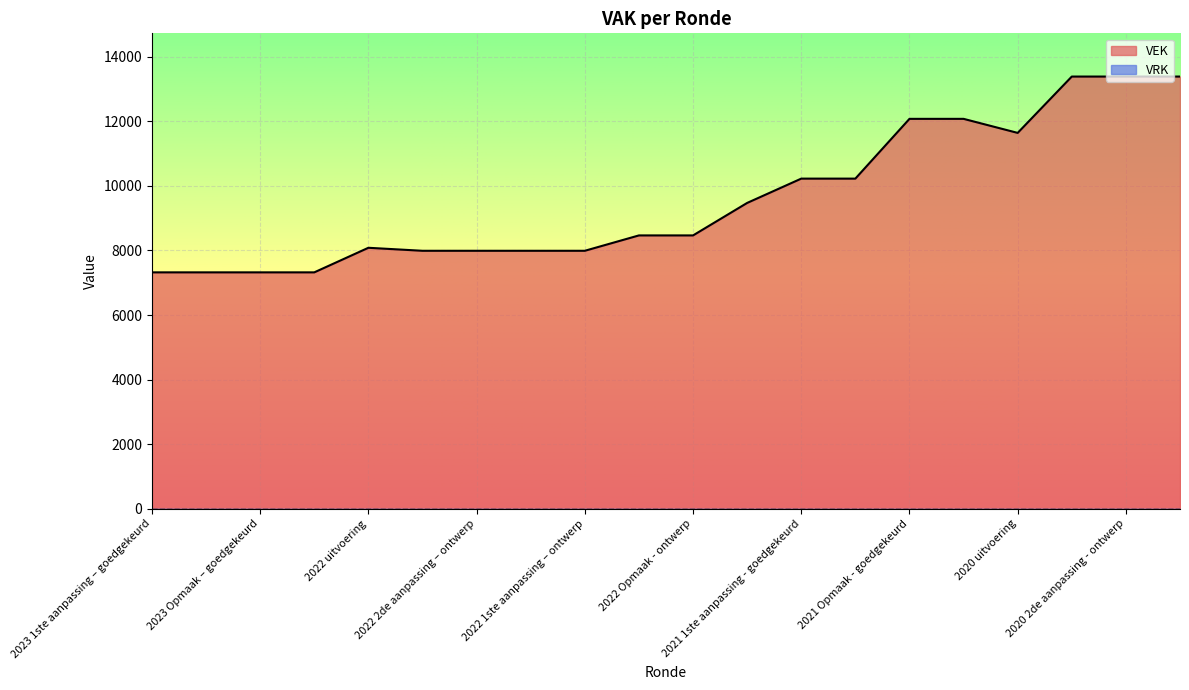

What is the label of the 6th point from the left?

2022 2de aanpassing – goedgekeurd